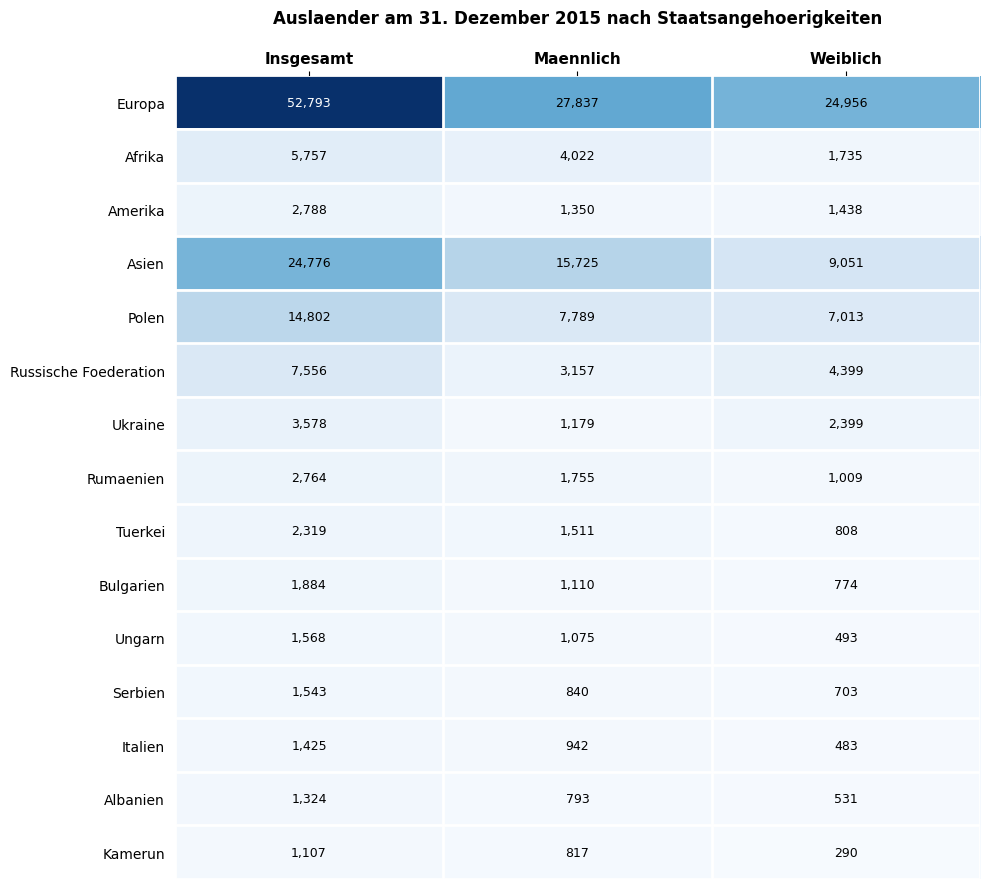

Which series has the largest range (max minus min)?

Europa